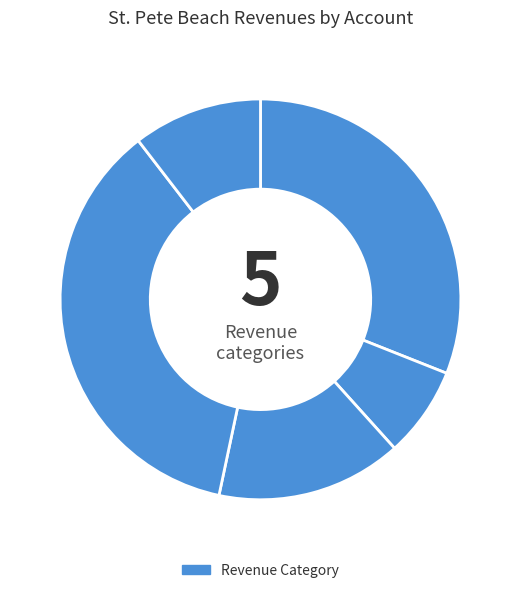

Rank the categories by value from lowest to highest.

Permits, Fees, and Special Assessments, Other Revenues, Intergovernmental Revenues, General Government Taxes, Charges for Services